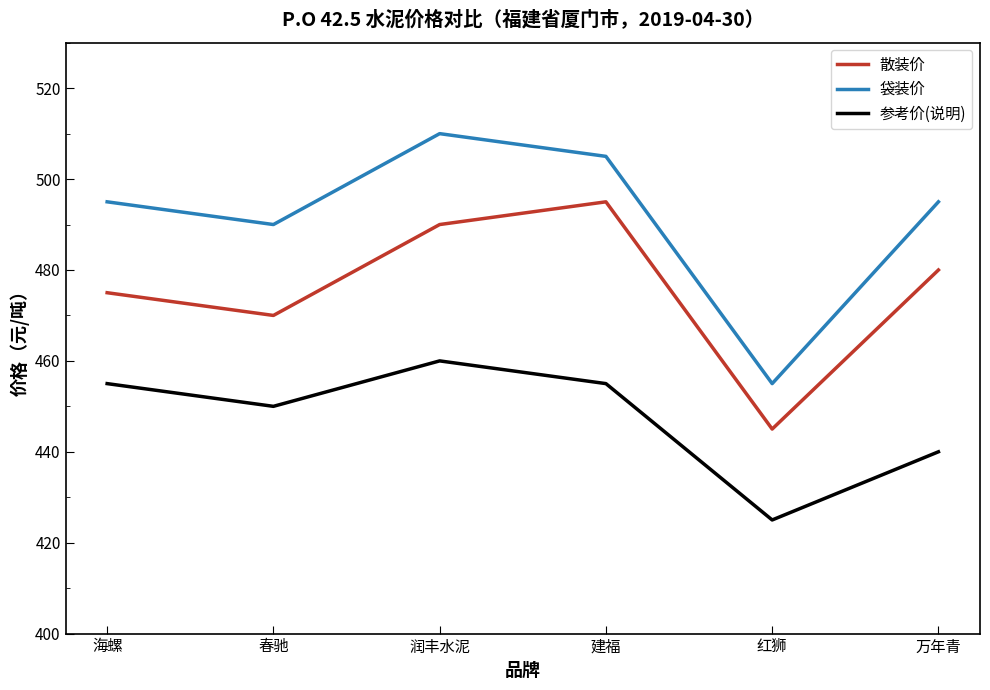

Rank the series at 润丰水泥 from lowest to highest value.

参考价(说明), 散装价, 袋装价